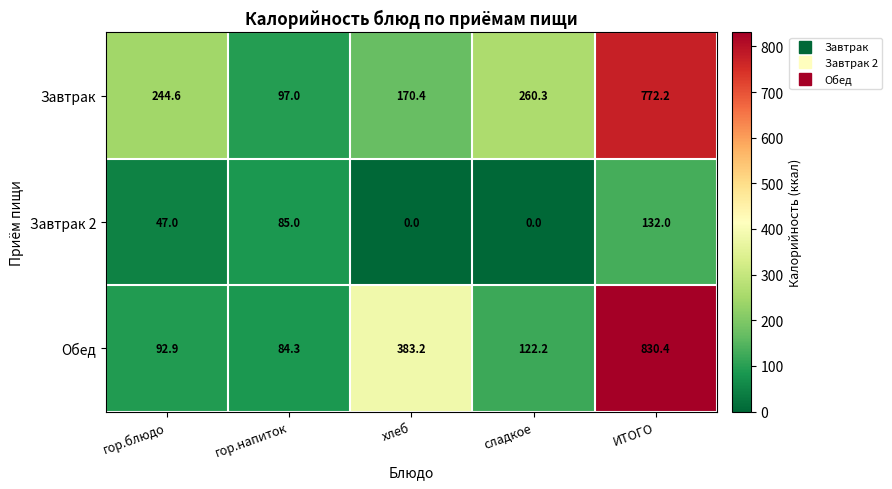

The value of Завтрак 2 at сладкое is 0.0. True or false?

True